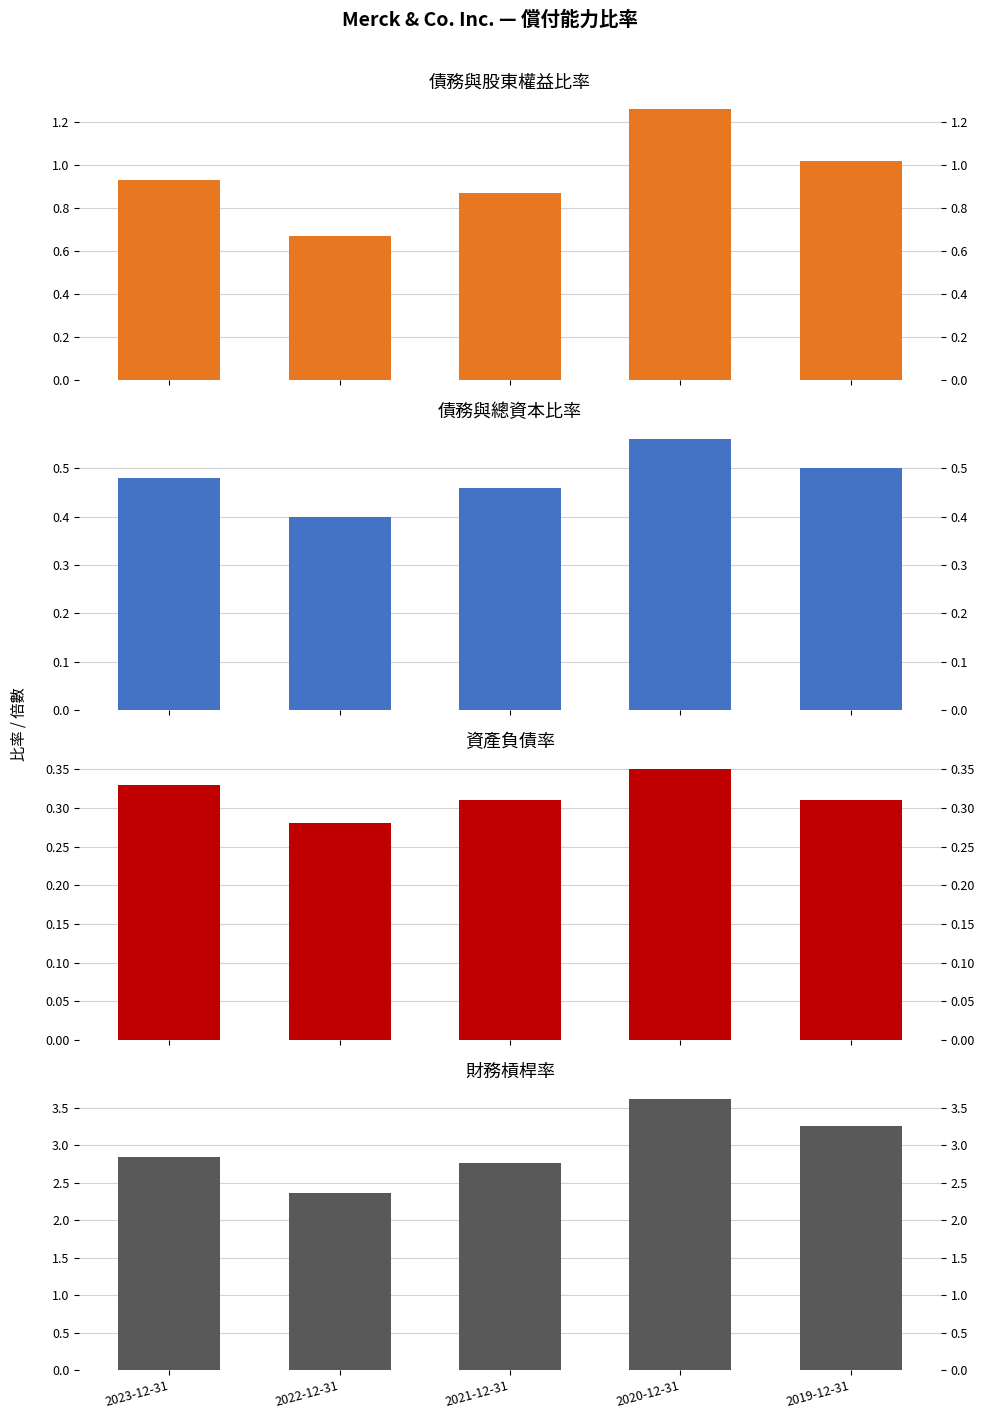

Read the 資產負債率 value at 2019-12-31.

0.3